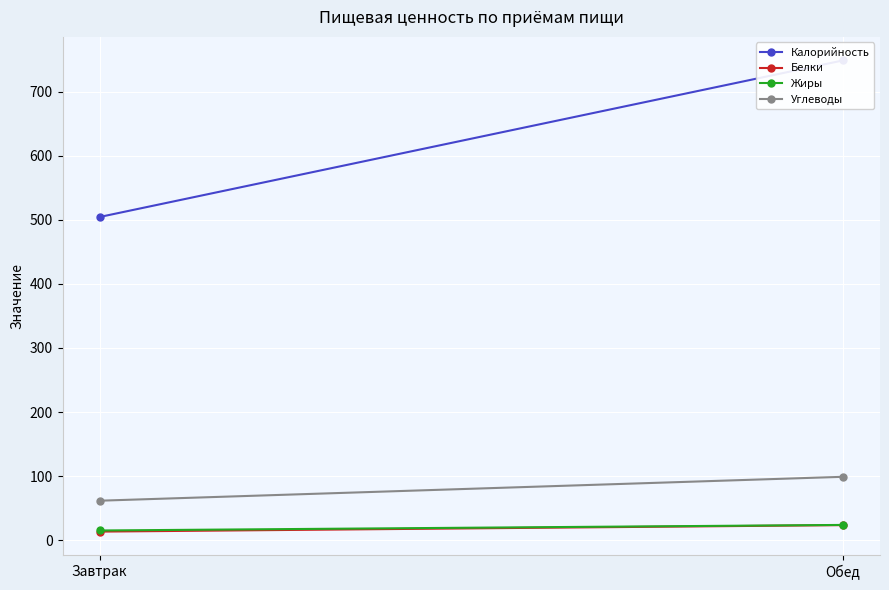

Rank the categories by Белки value from highest to lowest.

Обед, Завтрак